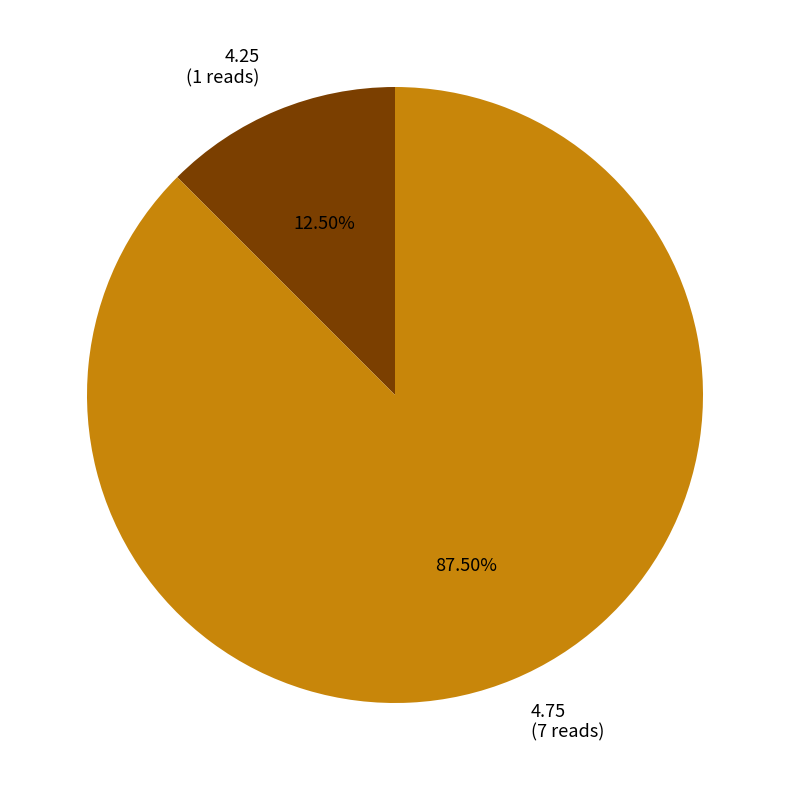

Rank the categories by value from lowest to highest.

4.25, 4.75